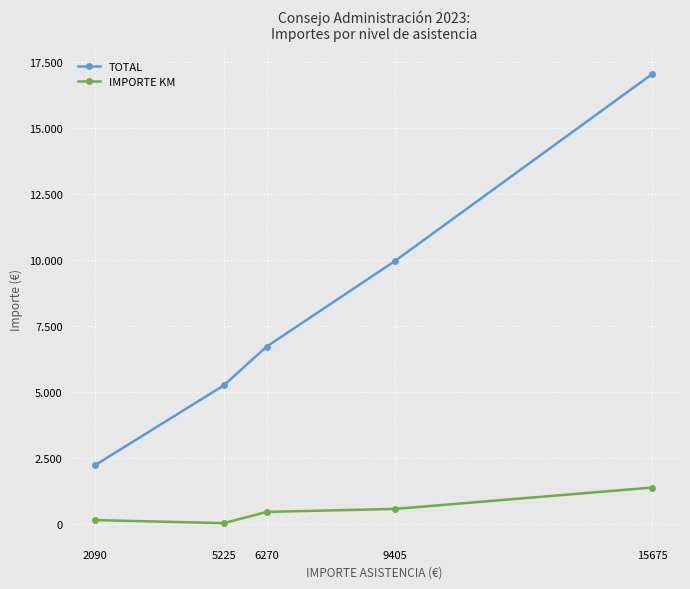

At which label does IMPORTE KM reach its minimum?

5225